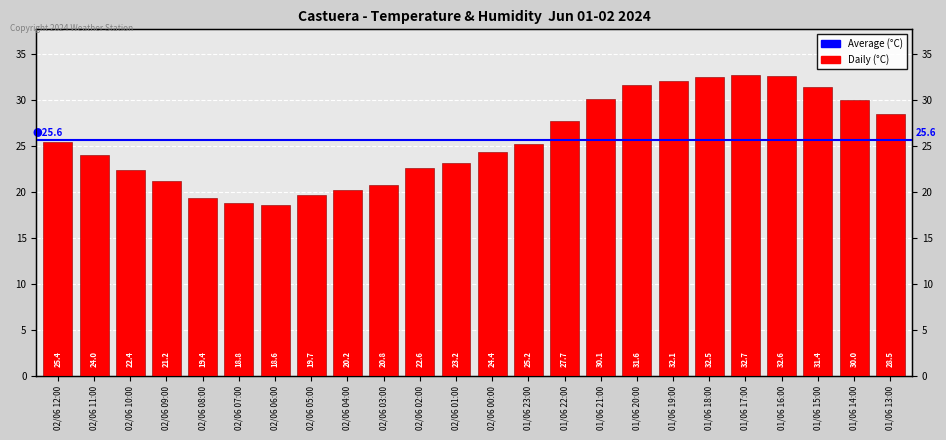

Does the chart contain any negative values?

No